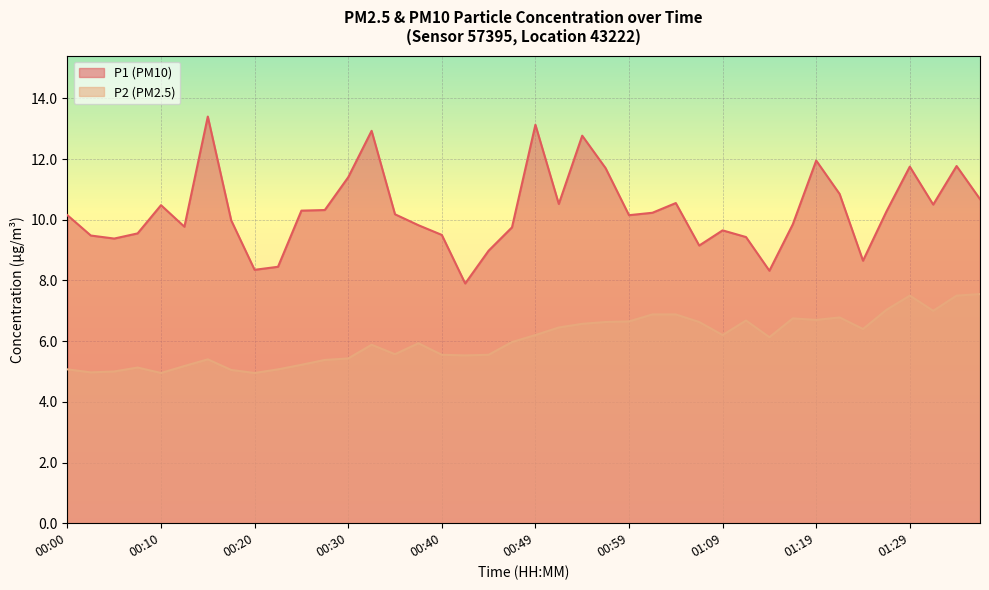

What is the difference between the maximum and minimum values in the P2 series?

2.6